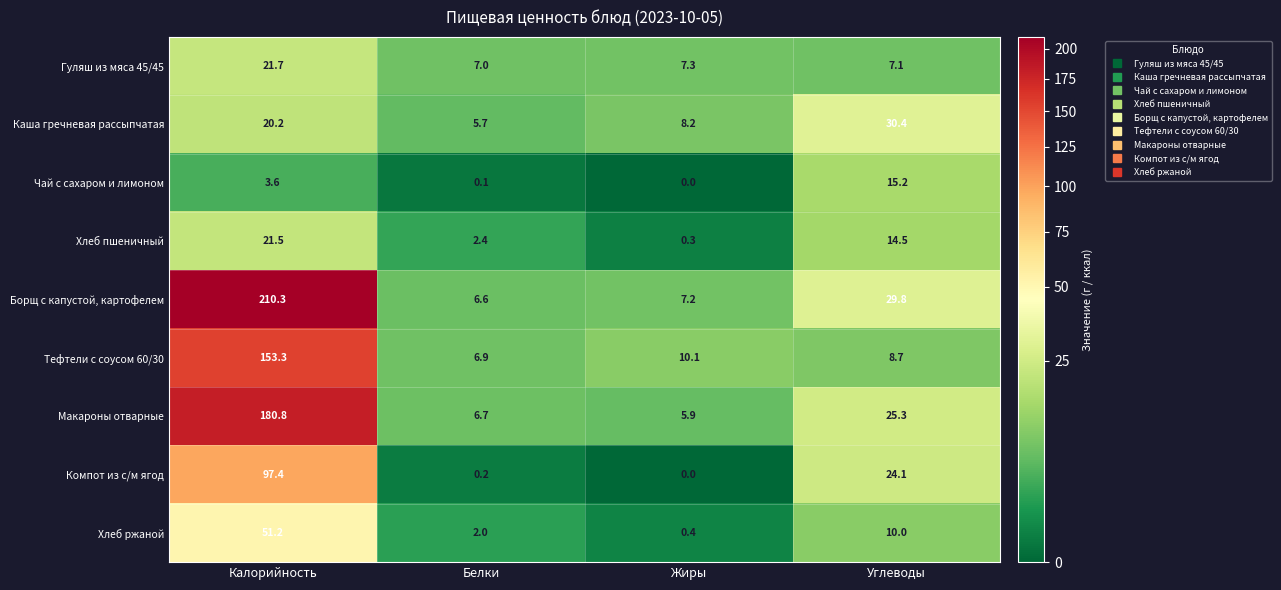

What is the difference between the maximum and minimum values in the Борщ с капустой, картофелем series?

203.7